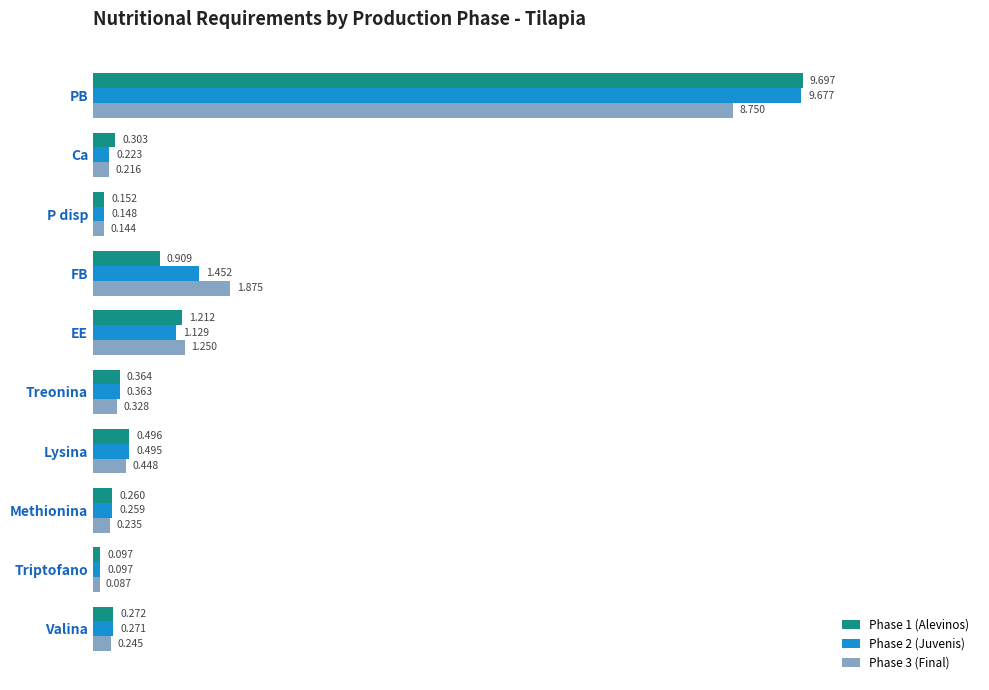

Which category has the lowest value across all series?

Triptofano